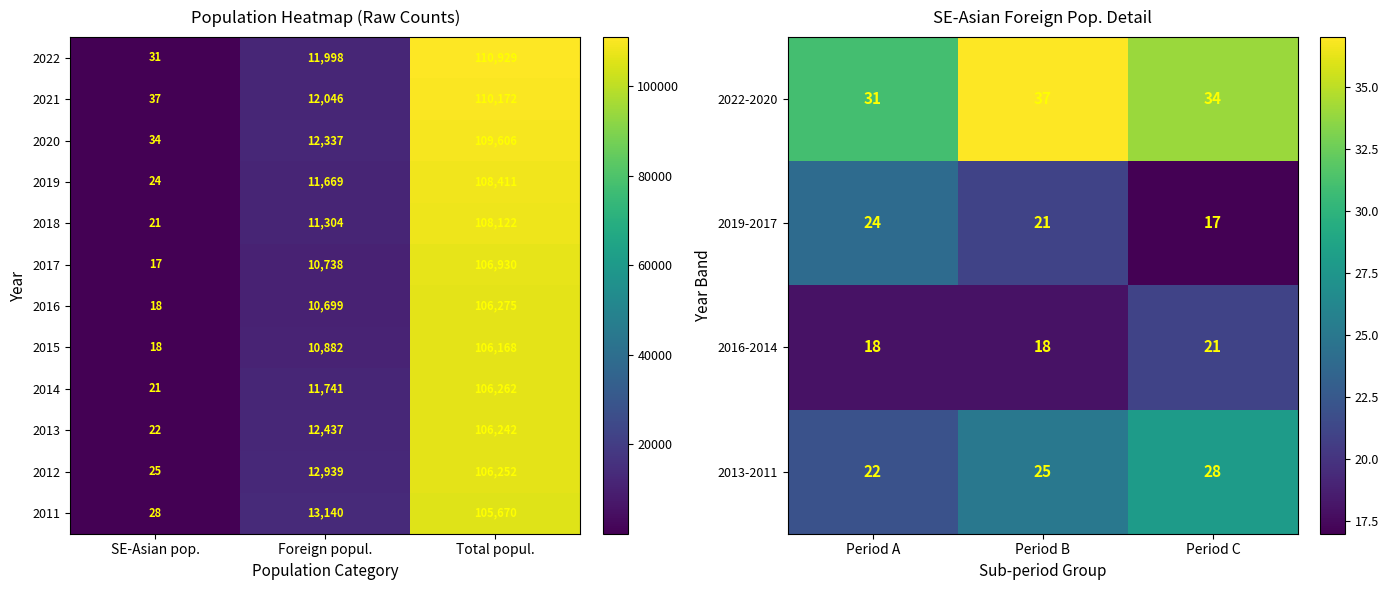

At which label is 2014 closest to 53141?

Foreign popul.